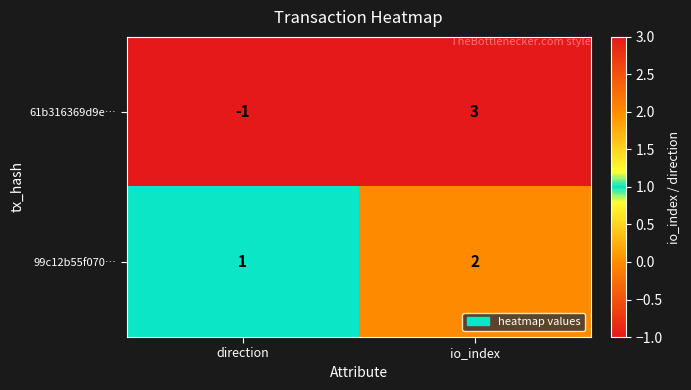

Reading right to left, list all the values displayed in this chart.

61b316369d9e…: io_index=3	direction=-1
99c12b55f070…: io_index=2	direction=1